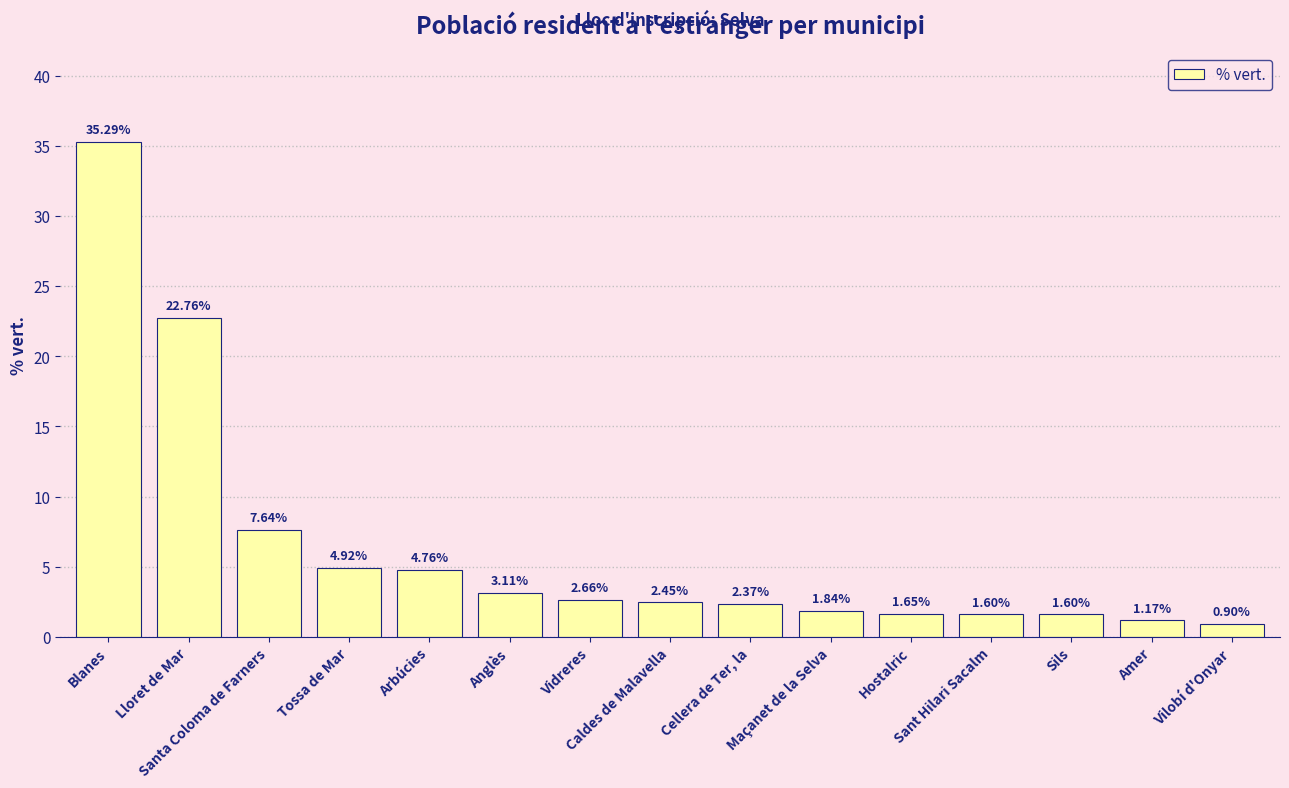

Which label corresponds to the smallest value in the chart?

Vilobí d'Onyar